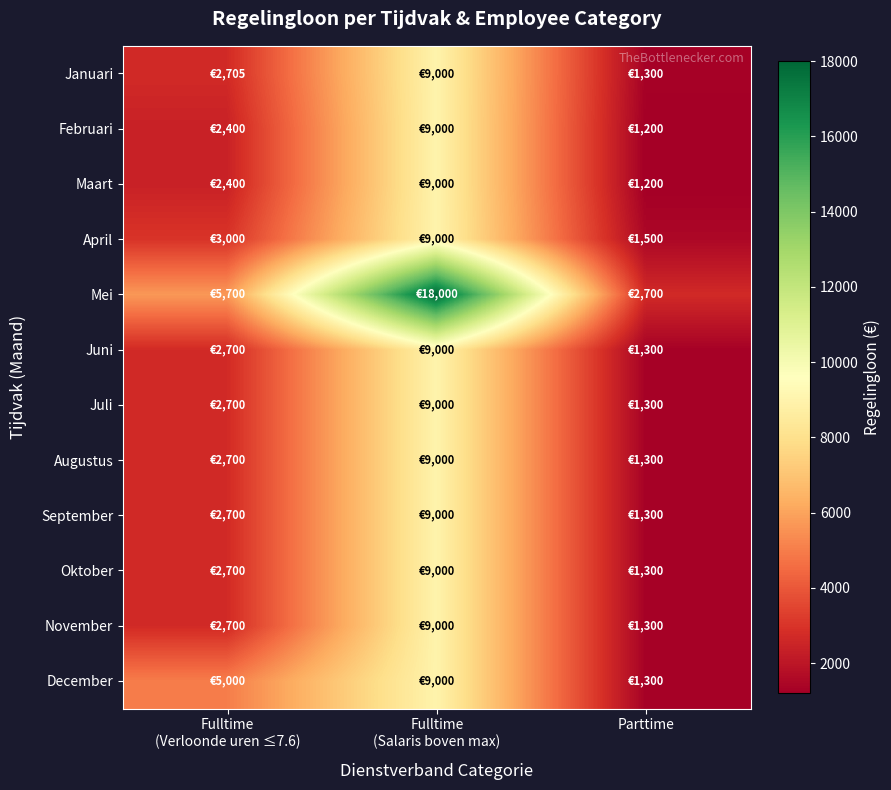

Which series changed the most between Fulltime (Salaris boven max) and Parttime?

Mei